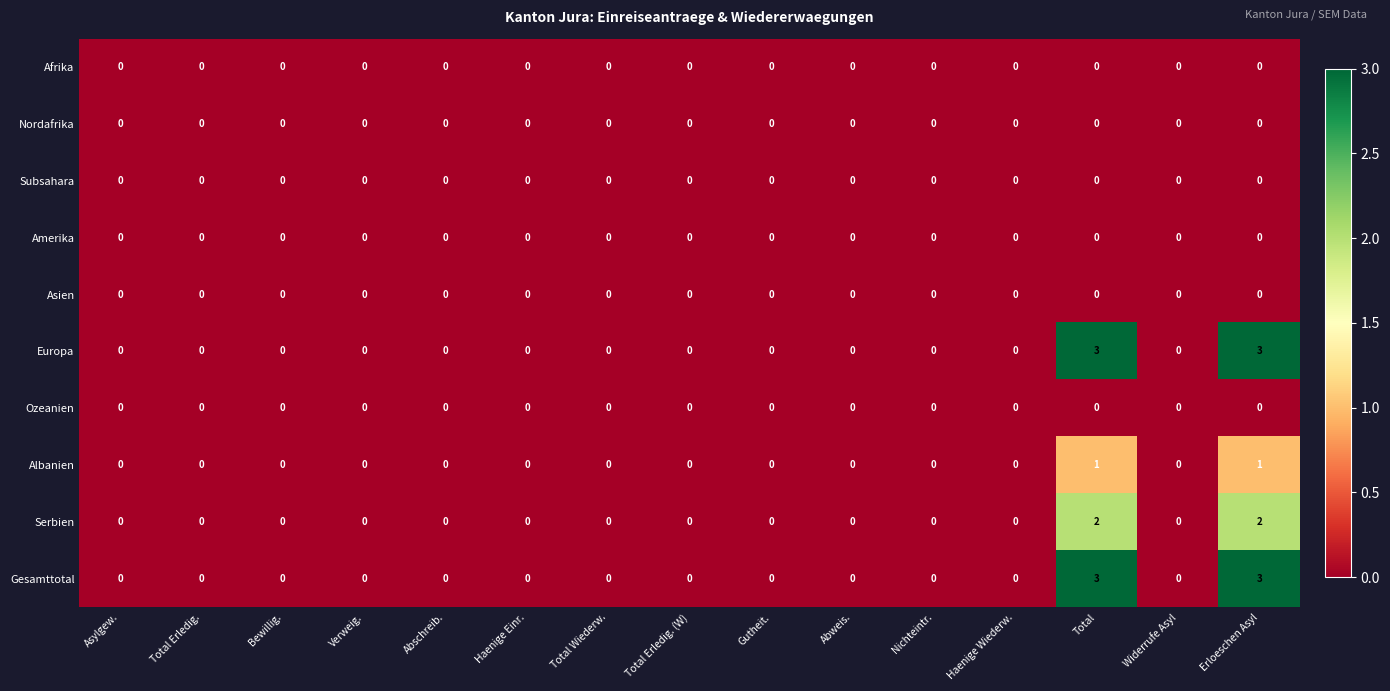

What is the maximum value shown in the chart?

3